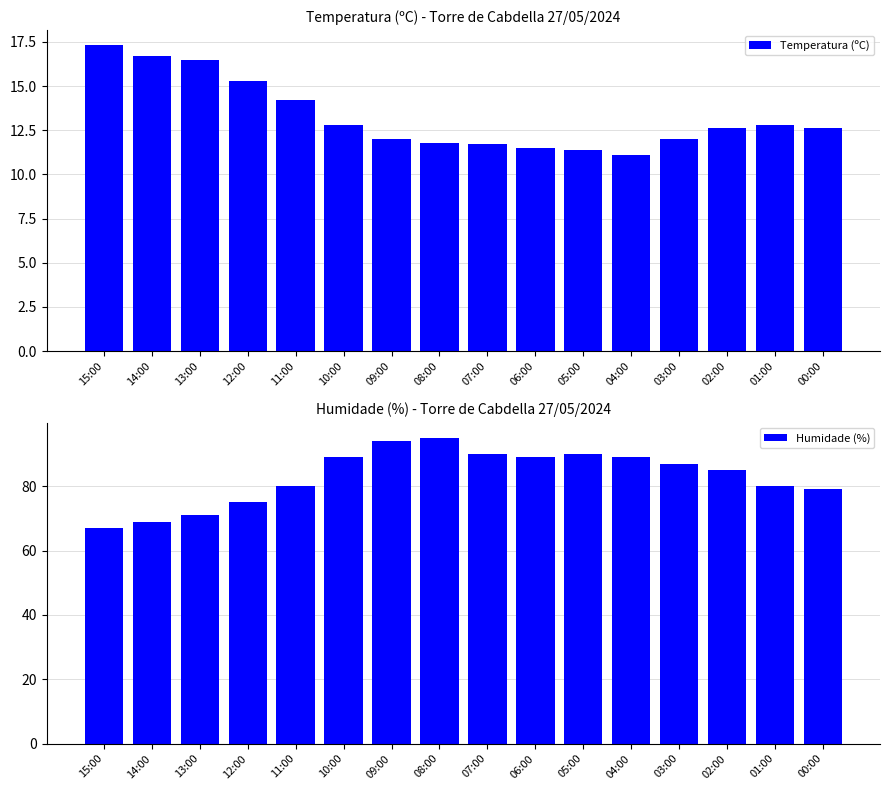

What is the sum of all Humidade (%) values?

1329